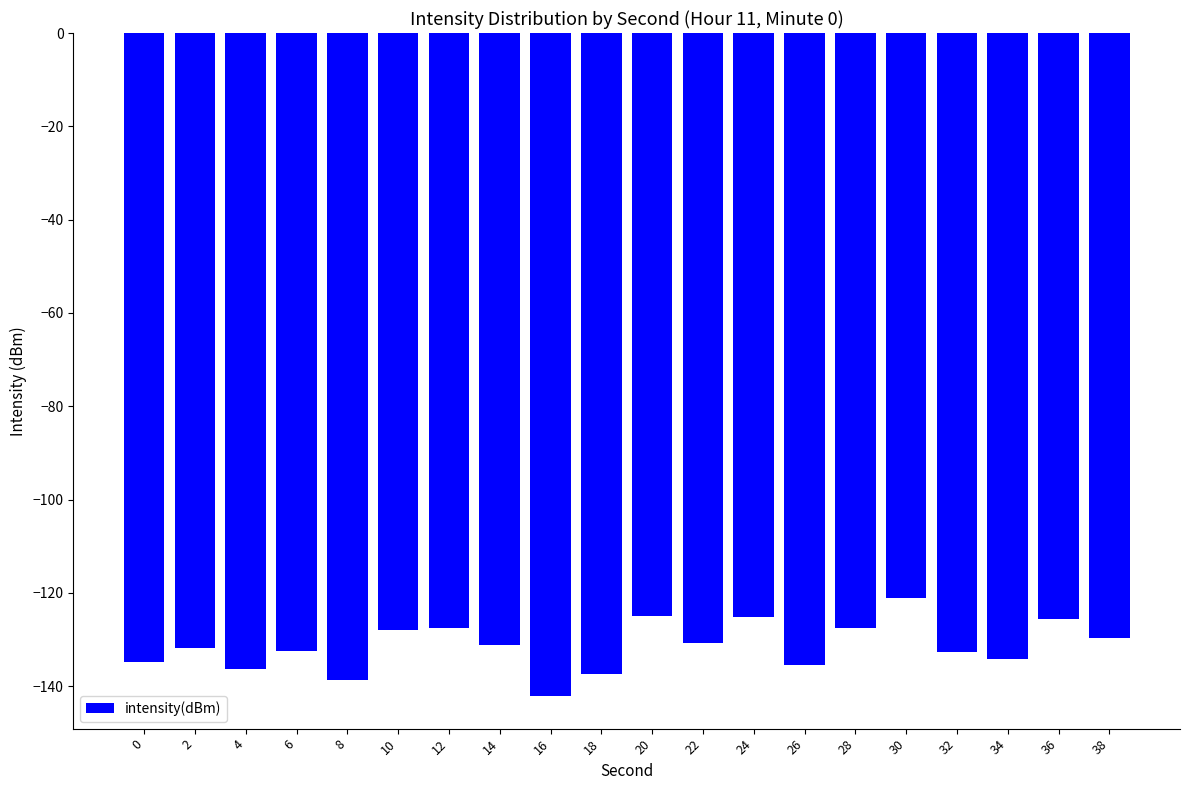

Which category has the highest value across all series?

30